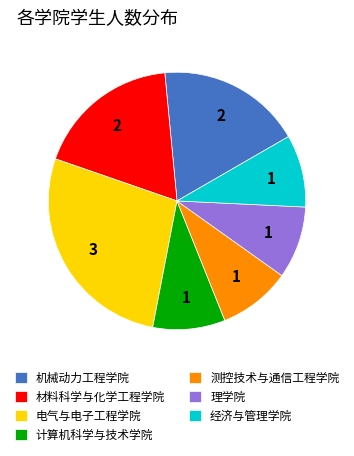

Which category has the biggest portion of the pie?

电气与电子工程学院